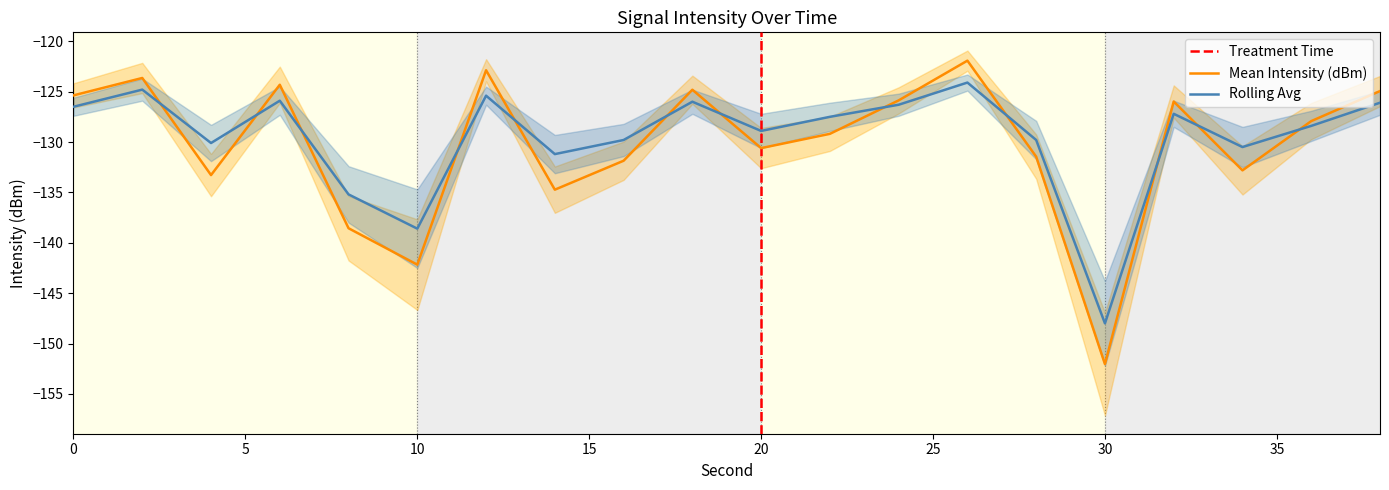

What is the sum of all Rolling Avg values?

-2590.3